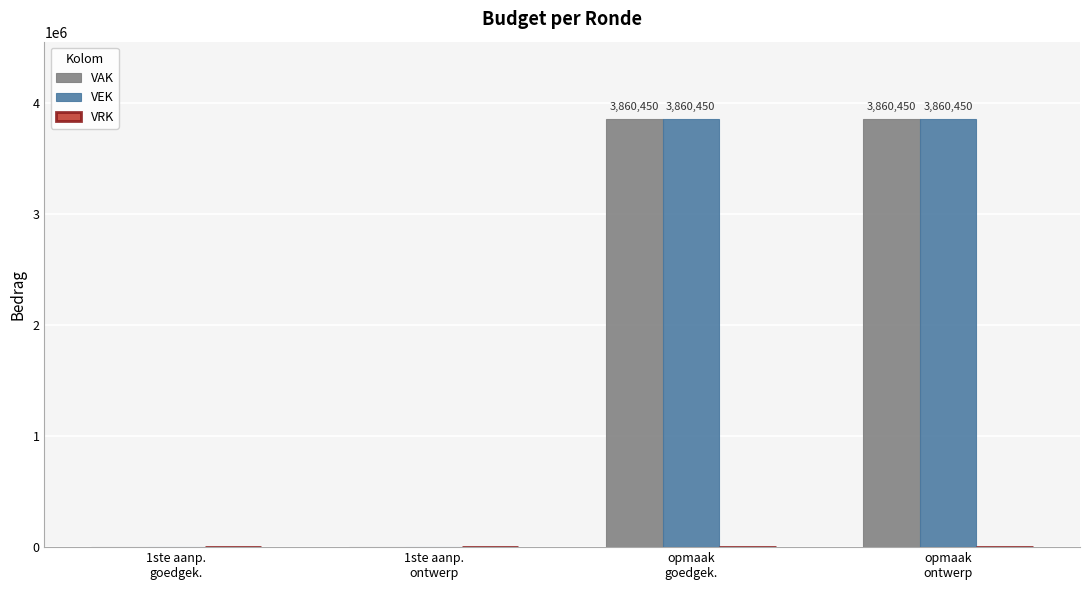

What is the highest value of the VAK series?

3860450